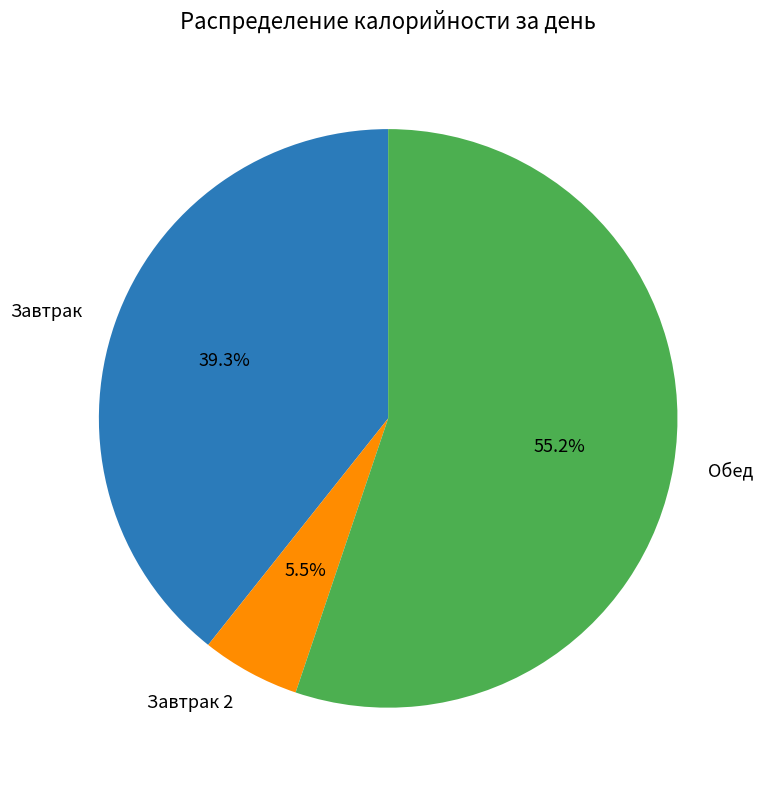

How many segments does this pie chart have?

3